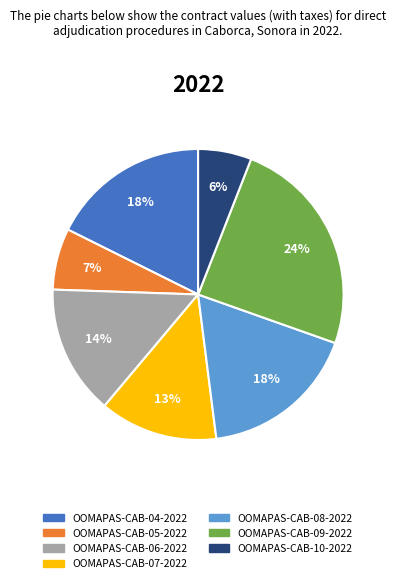

How many slices are in this pie chart?

7